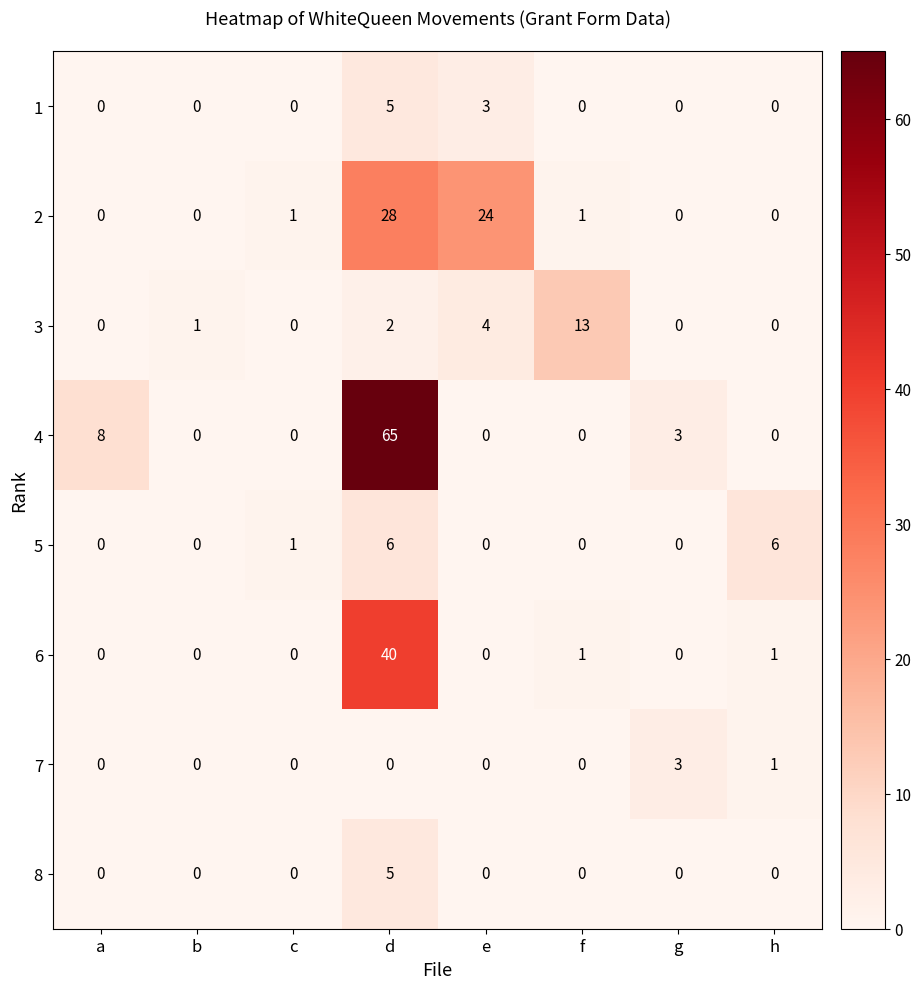

Which series has the largest range (max minus min)?

4